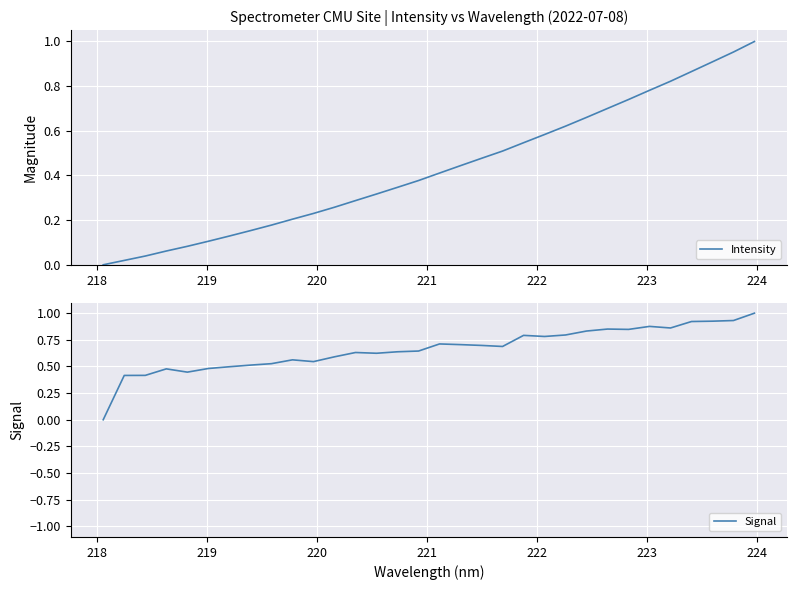

Reading left to right, list all the values displayed in this chart.

Intensity: 0.0	0.0	0.0	0.1	0.1	0.1	0.1	0.2	0.2	0.2	0.2	0.3	0.3	0.3	0.3	0.4	0.4	0.4	0.5	0.5	0.5	0.6	0.6	0.7	0.7	0.7	0.8	0.8	0.9	0.9	1.0	1.0
Signal: 0.0	0.4	0.4	0.5	0.4	0.5	0.5	0.5	0.5	0.6	0.5	0.6	0.6	0.6	0.6	0.6	0.7	0.7	0.7	0.7	0.8	0.8	0.8	0.8	0.9	0.8	0.9	0.9	0.9	0.9	0.9	1.0